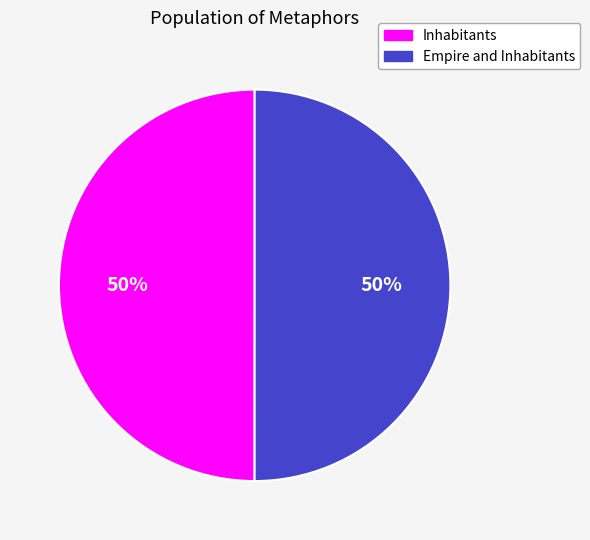

To the nearest percent, what portion does Empire and Inhabitants represent?

50%